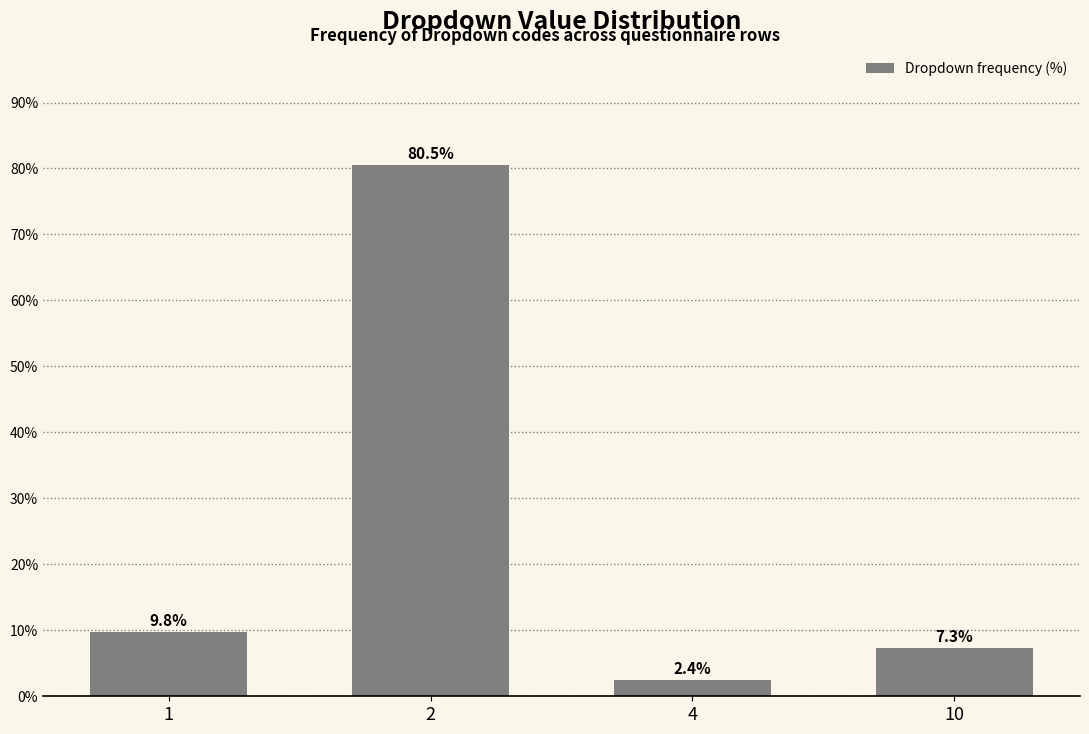

Reading left to right, extract all data points from this chart.

9.8	80.5	2.4	7.3